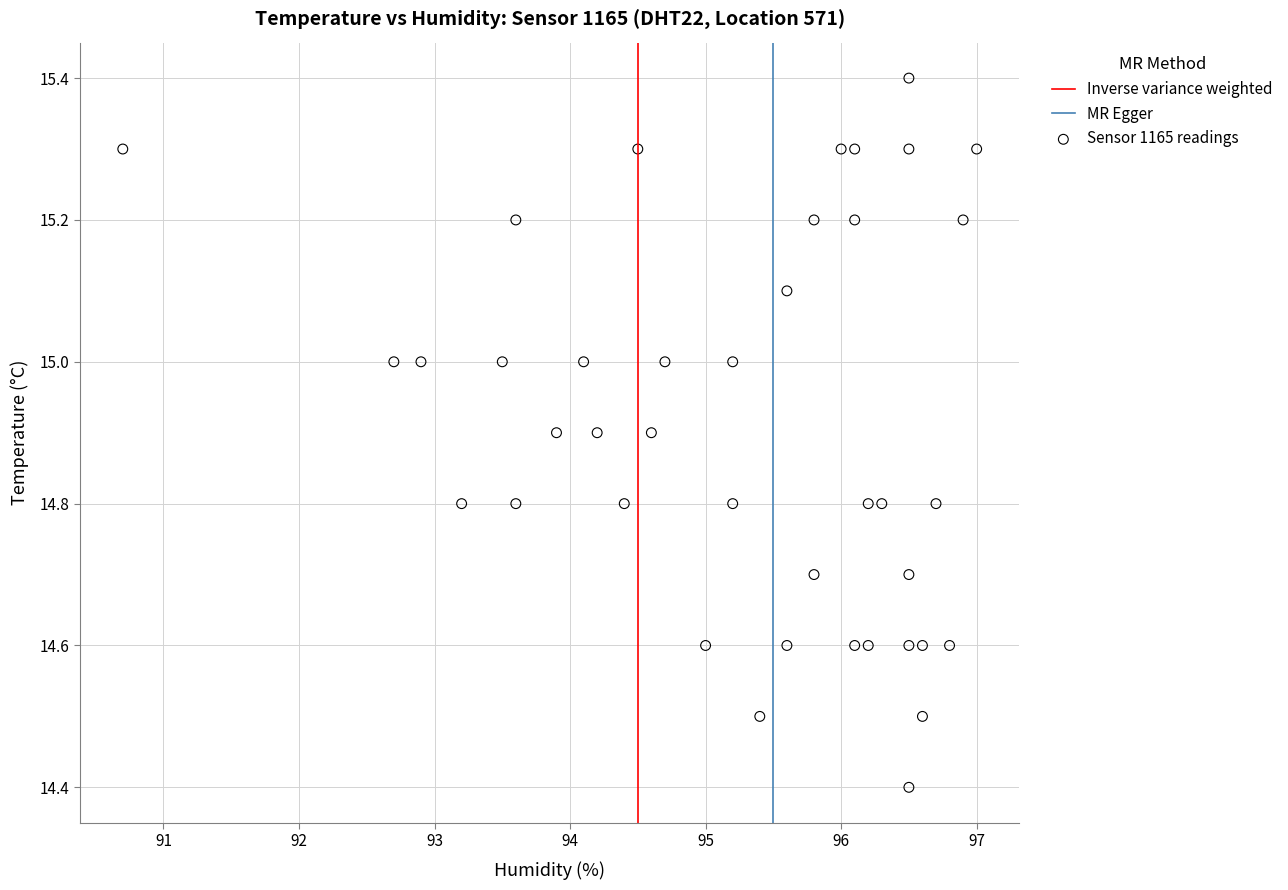

What is the range of X values (max minus min)?

6.3